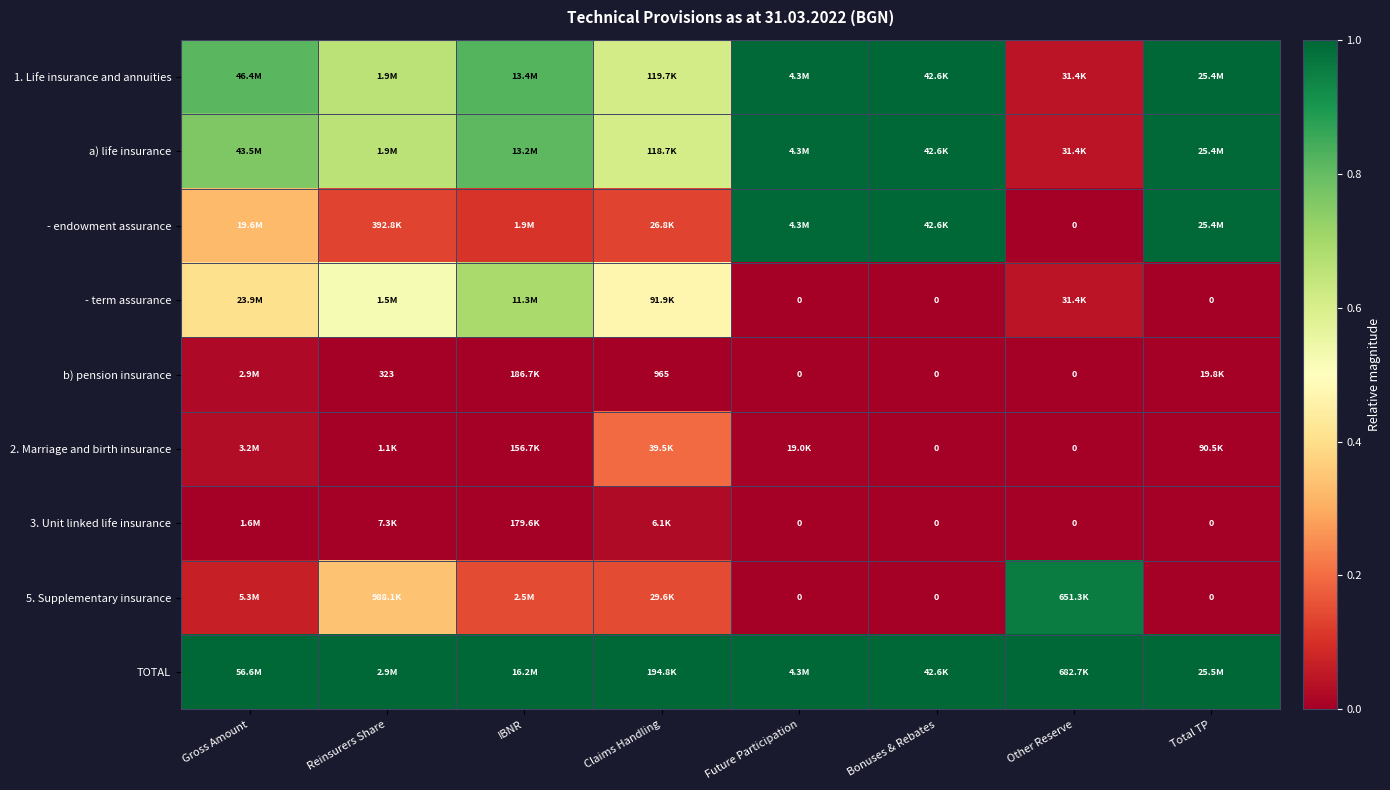

The 3. Unit linked life insurance series shows 0.0 at Total TP. True or false?

False